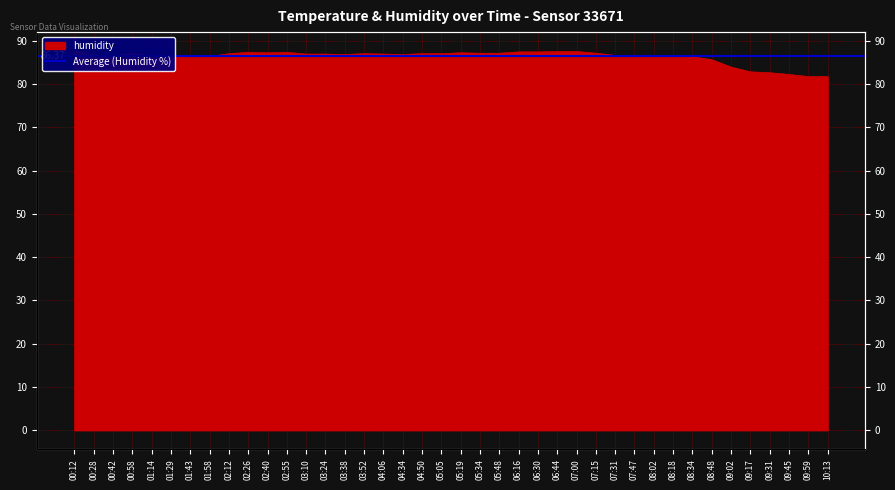

Rank the categories by value from highest to lowest.

00:12, 06:44, 07:00, 06:16, 06:30, 02:26, 02:55, 02:40, 05:19, 00:58, 05:34, 05:48, 07:15, 02:12, 03:52, 04:50, 05:05, 03:10, 03:24, 04:06, 03:38, 04:34, 00:28, 07:31, 08:02, 00:42, 01:14, 01:29, 08:18, 01:43, 01:58, 08:34, 07:47, 08:48, 09:02, 09:17, 09:31, 09:45, 09:59, 10:13